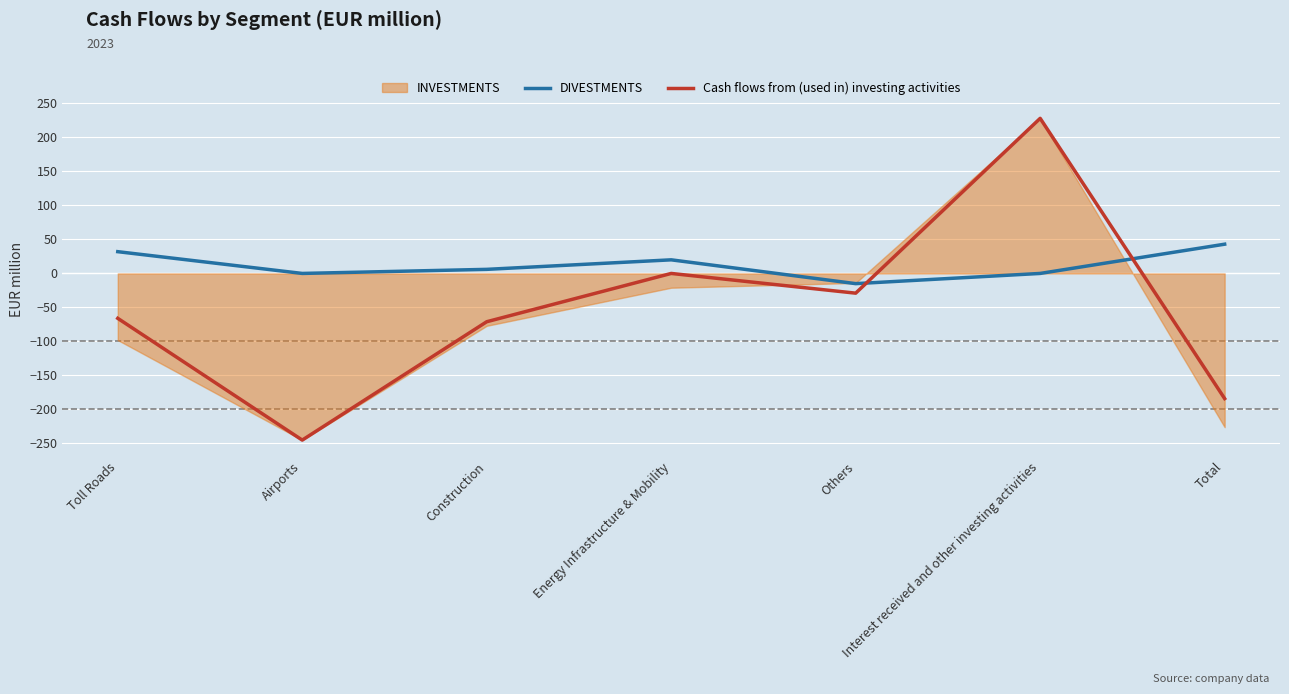

Rank the series by their average value, from lowest to highest.

INVESTMENTS, Cash flows from (used in) investing activities, DIVESTMENTS